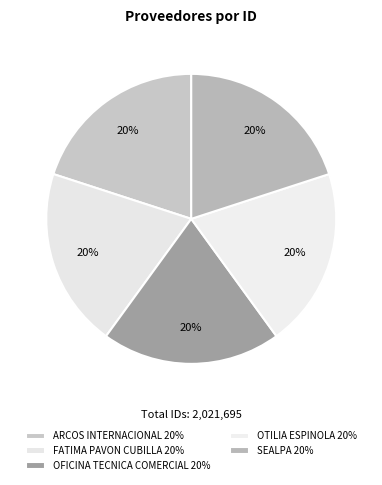

How many slices are in this pie chart?

5